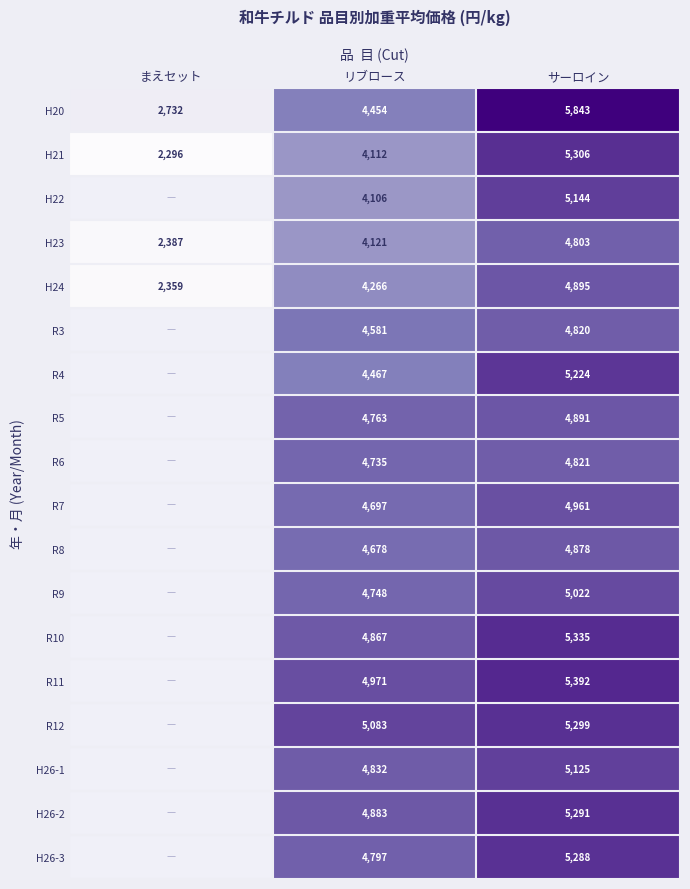

Which label corresponds to the smallest value in the chart?

まえセット